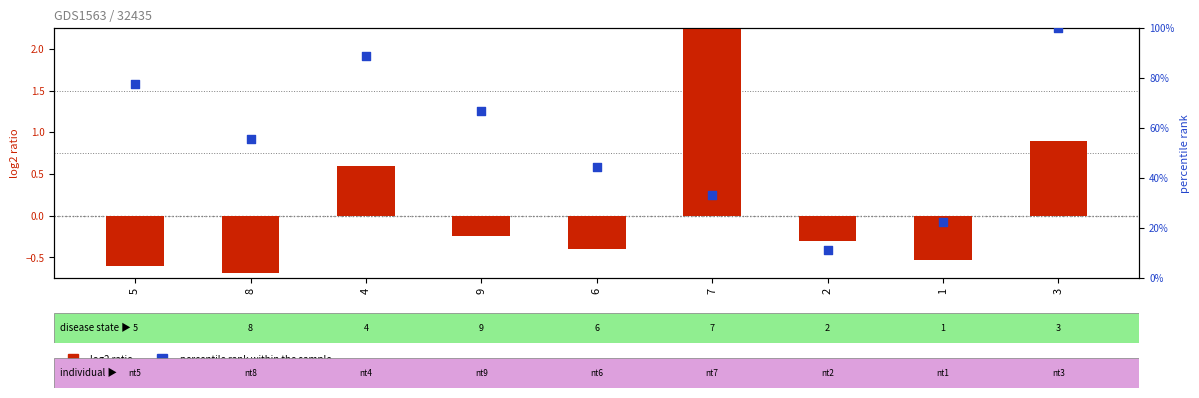

At which category is the sum across all series the highest?

3